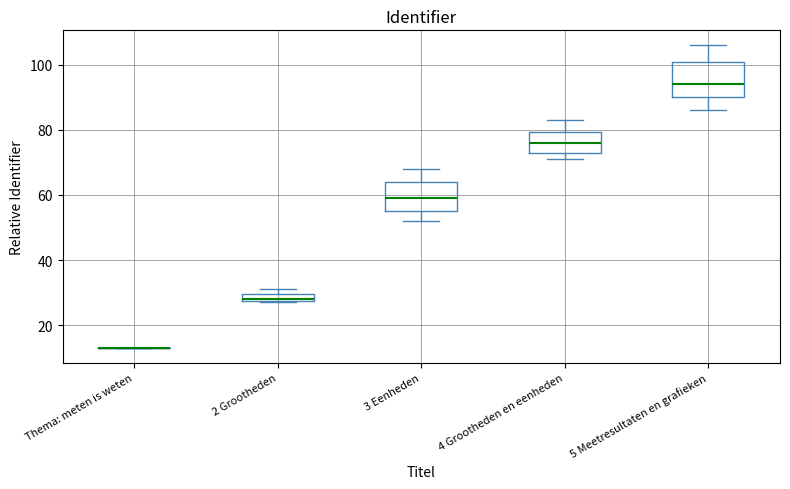

Comparing the boxes themselves (not the whiskers), which one is the tallest?

5 Meetresultaten en grafieken